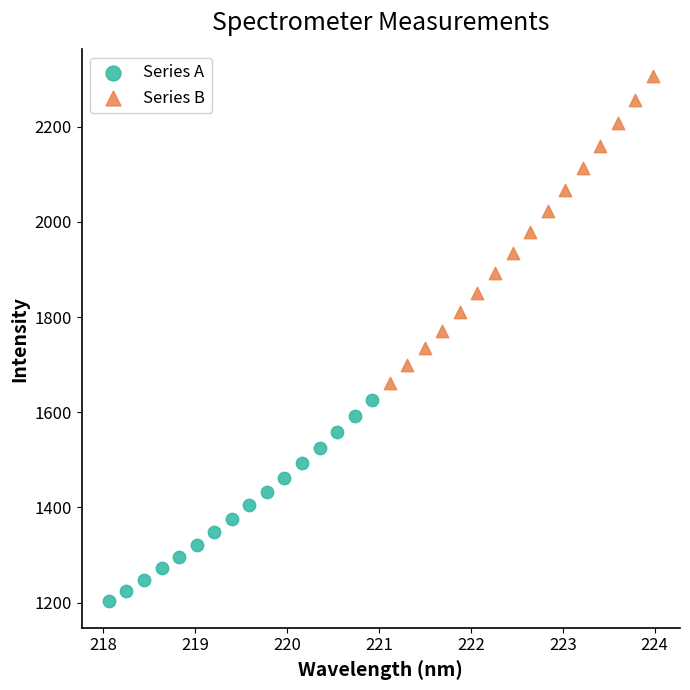

Which series reaches the maximum Y coordinate?

Series B